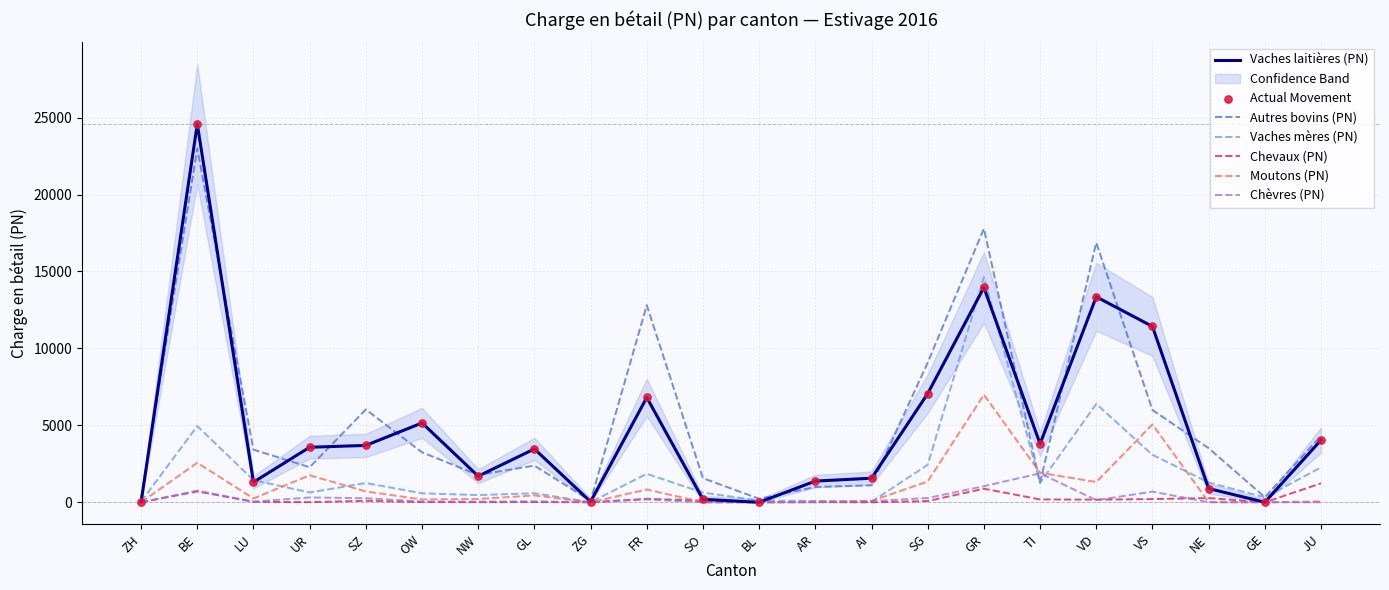

At which category is the sum across all series the highest?

BE